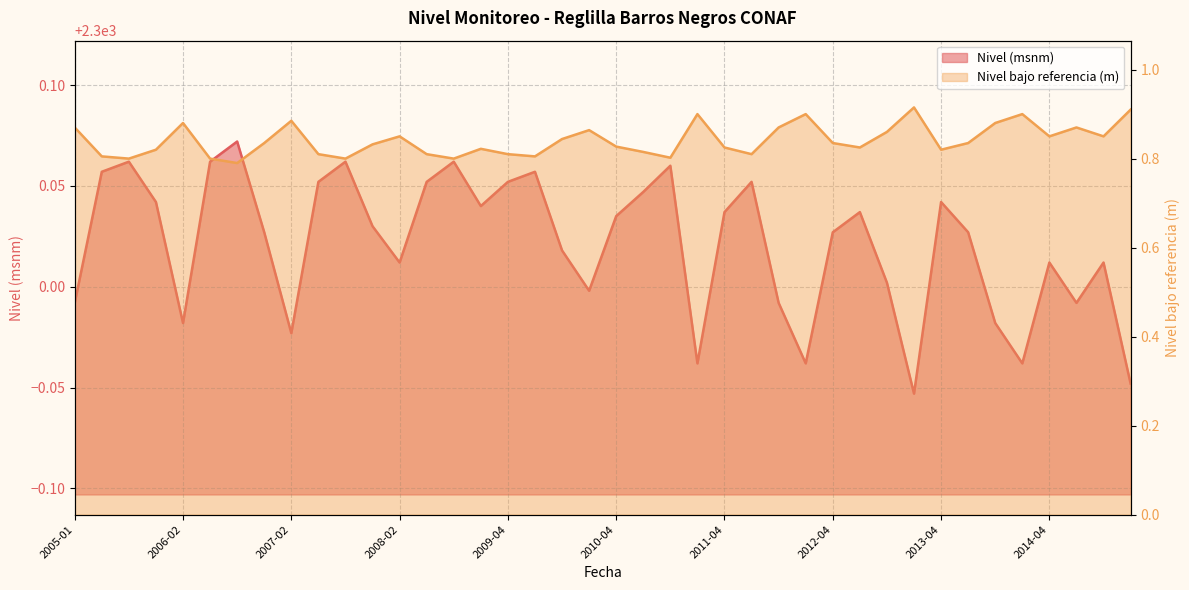

What is the label of the 35th point from the right?

2006-05